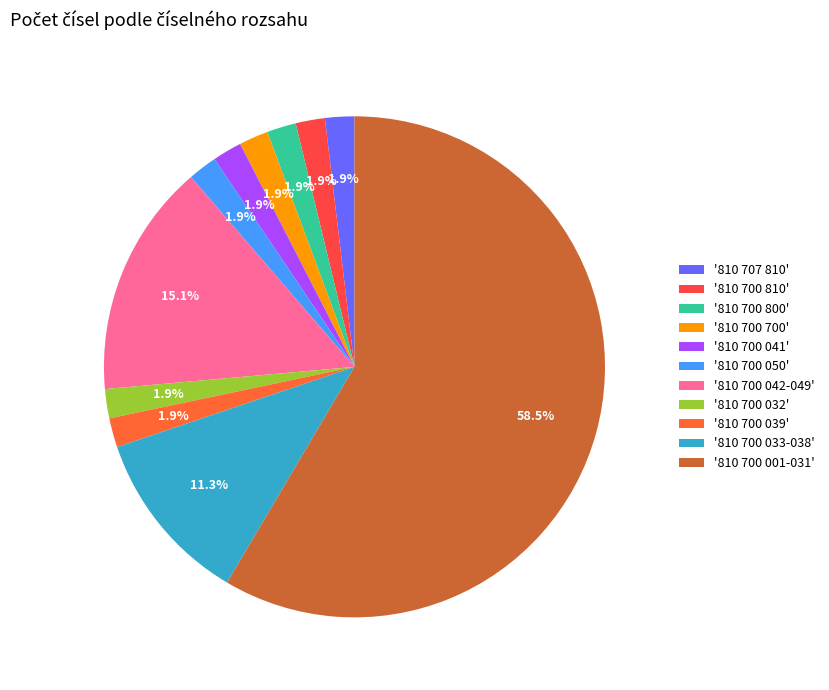

How many segments does this pie chart have?

11